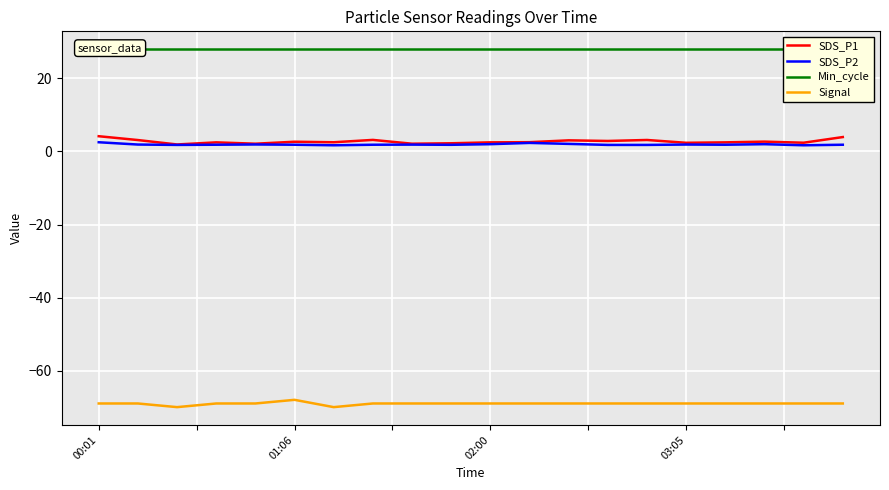

True or false: Min_cycle and Signal intersect in this chart.

False